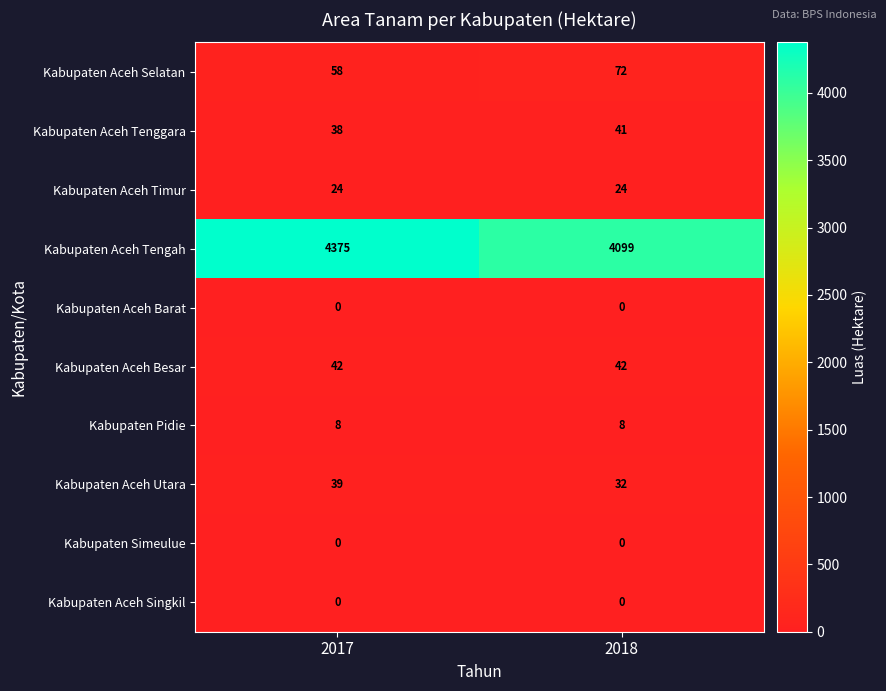

Between 2017 and 2018, which series saw the biggest shift?

Kabupaten Aceh Tengah